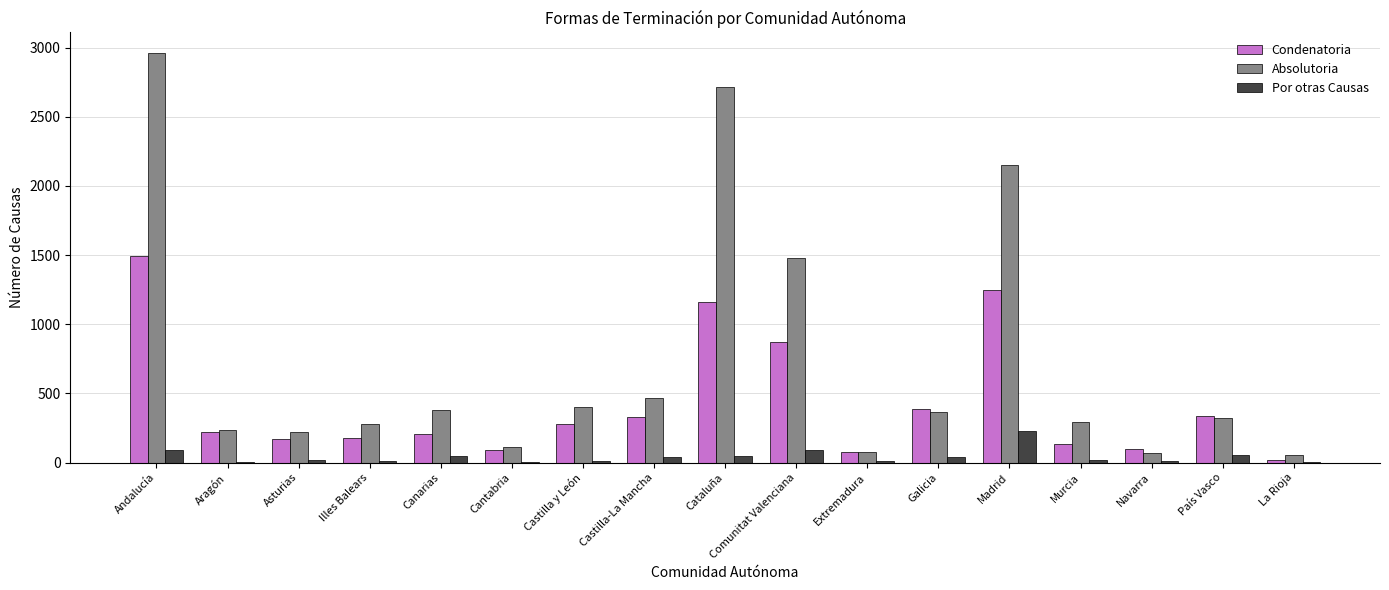

How many groups of bars are there?

17